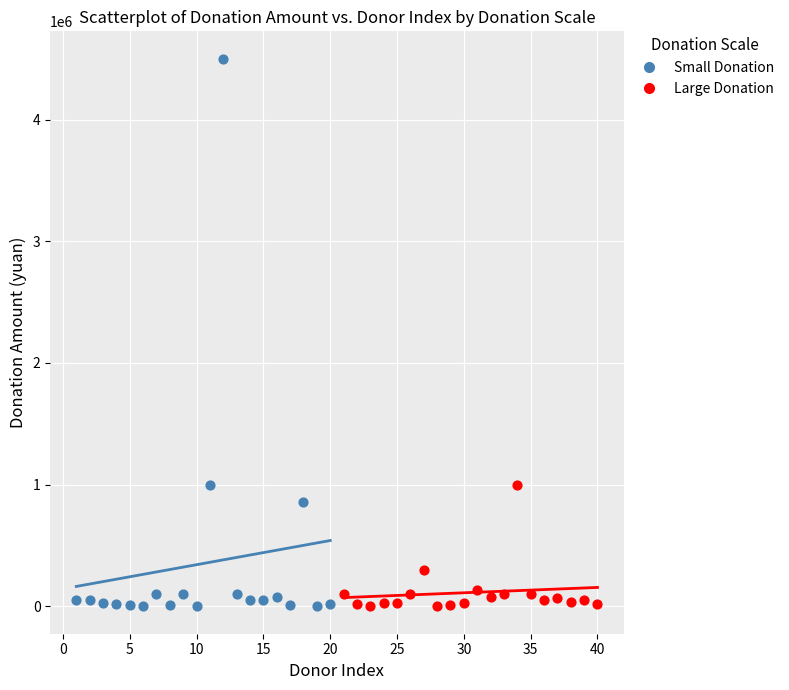

What are all the series names shown in the legend?

Small Donation, Large Donation